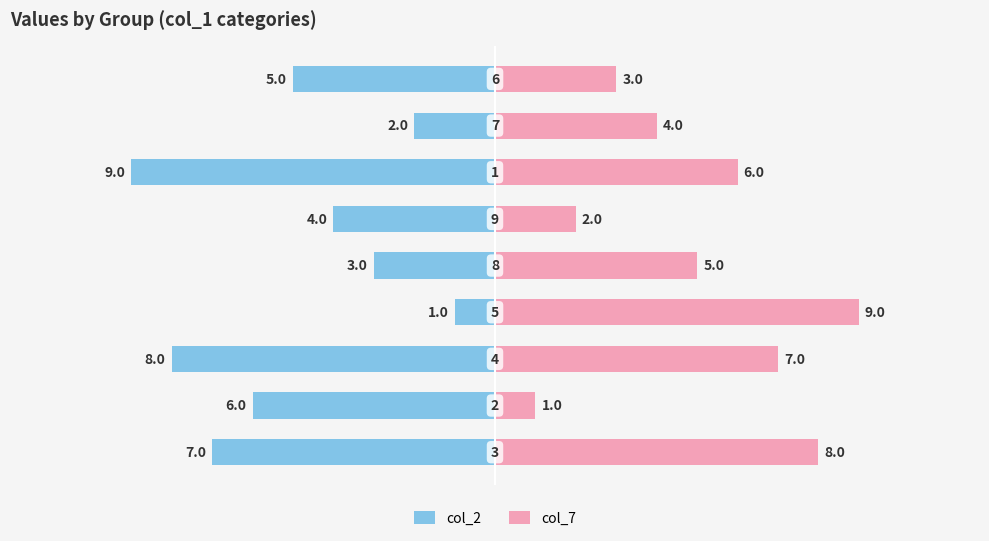

True or false: col_7 has a value of 5 at 2.

False